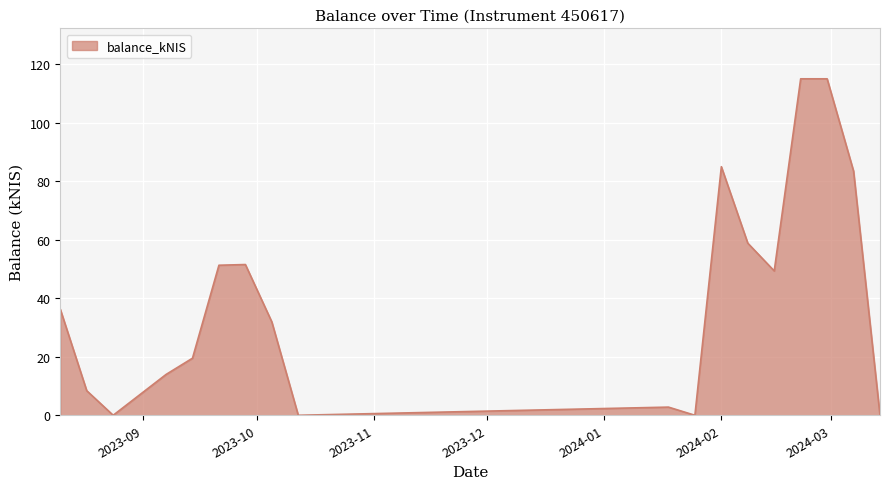

What is the greatest value displayed?

115.0